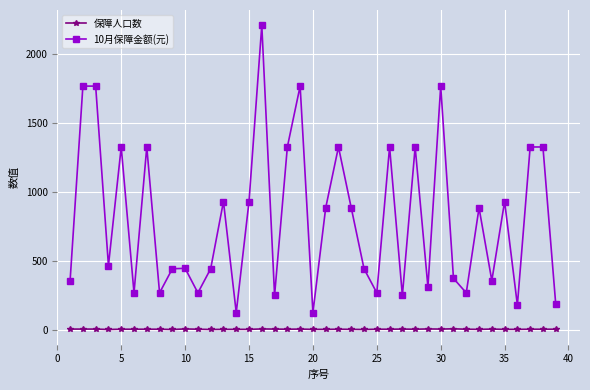

Count the 保障人口数 values in the range 2 to 4.

31